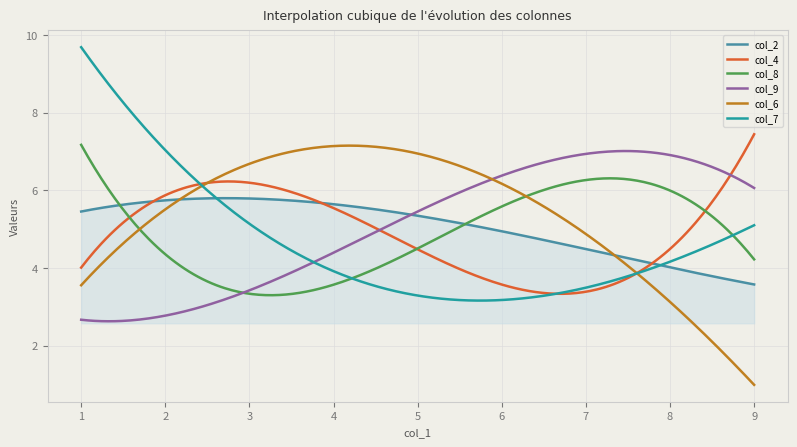

What is the smallest value displayed?

1.0